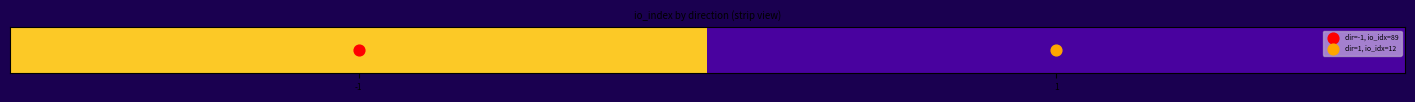

Which has a higher value, -1 or 1?

-1